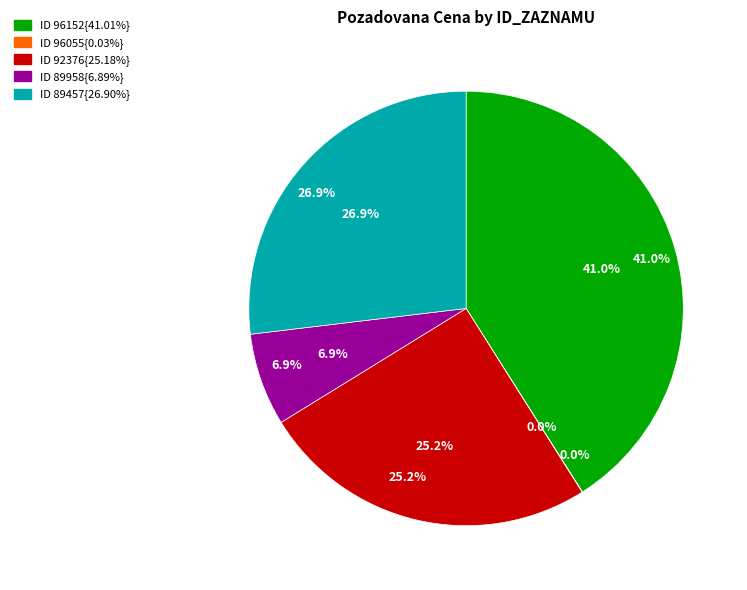

The 89457 slice represents 36% of the pie. True or false?

False